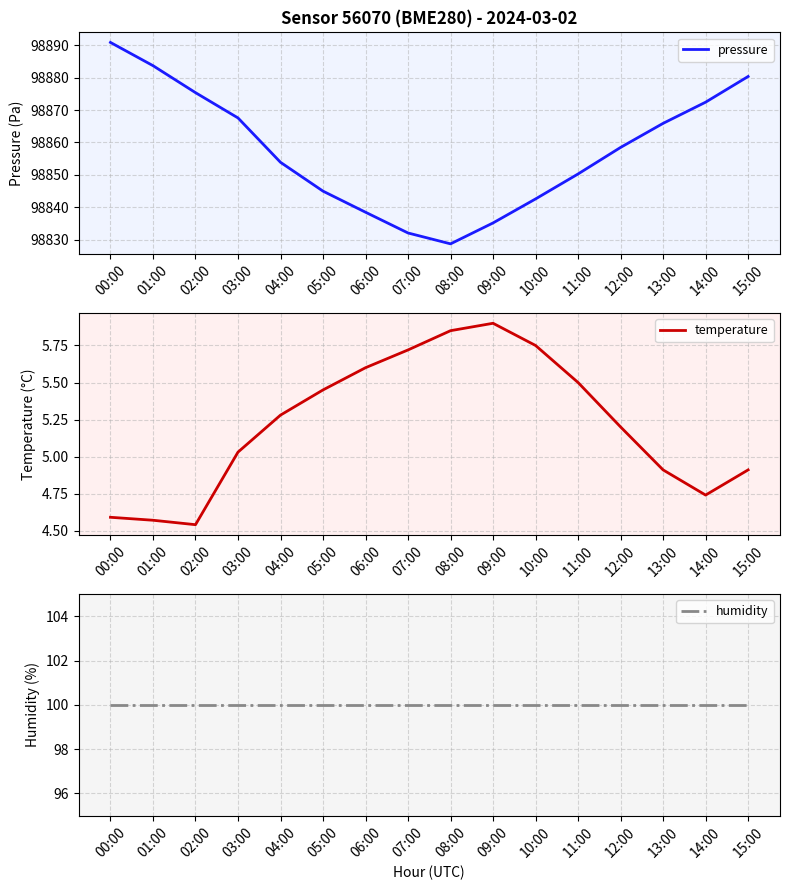

Which series has the largest total across all categories?

pressure